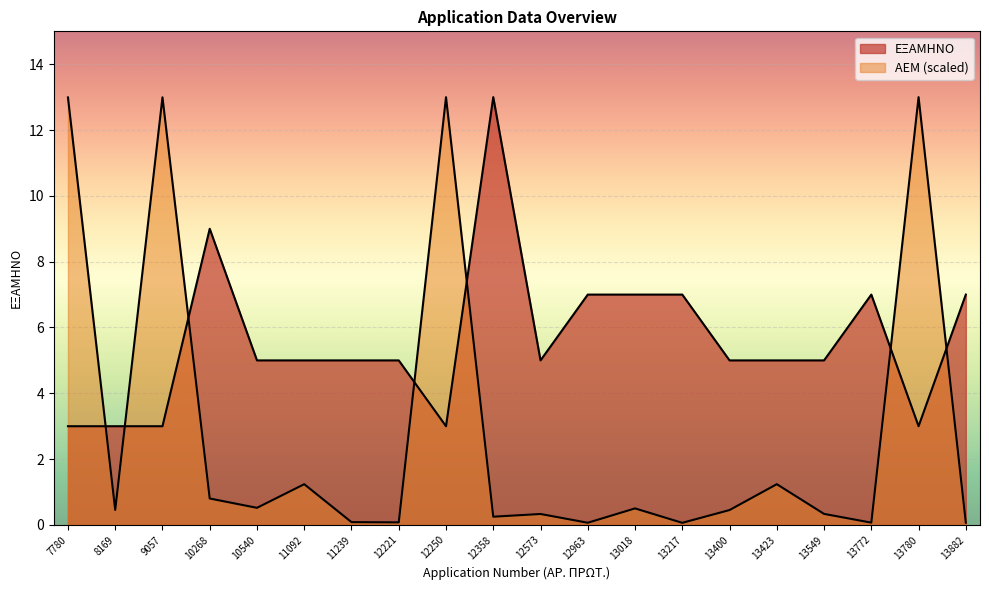

Which series ends up on top after the final intersection of ΕΞΑΜΗΝΟ and ΑΕΜ (scaled)?

ΕΞΑΜΗΝΟ